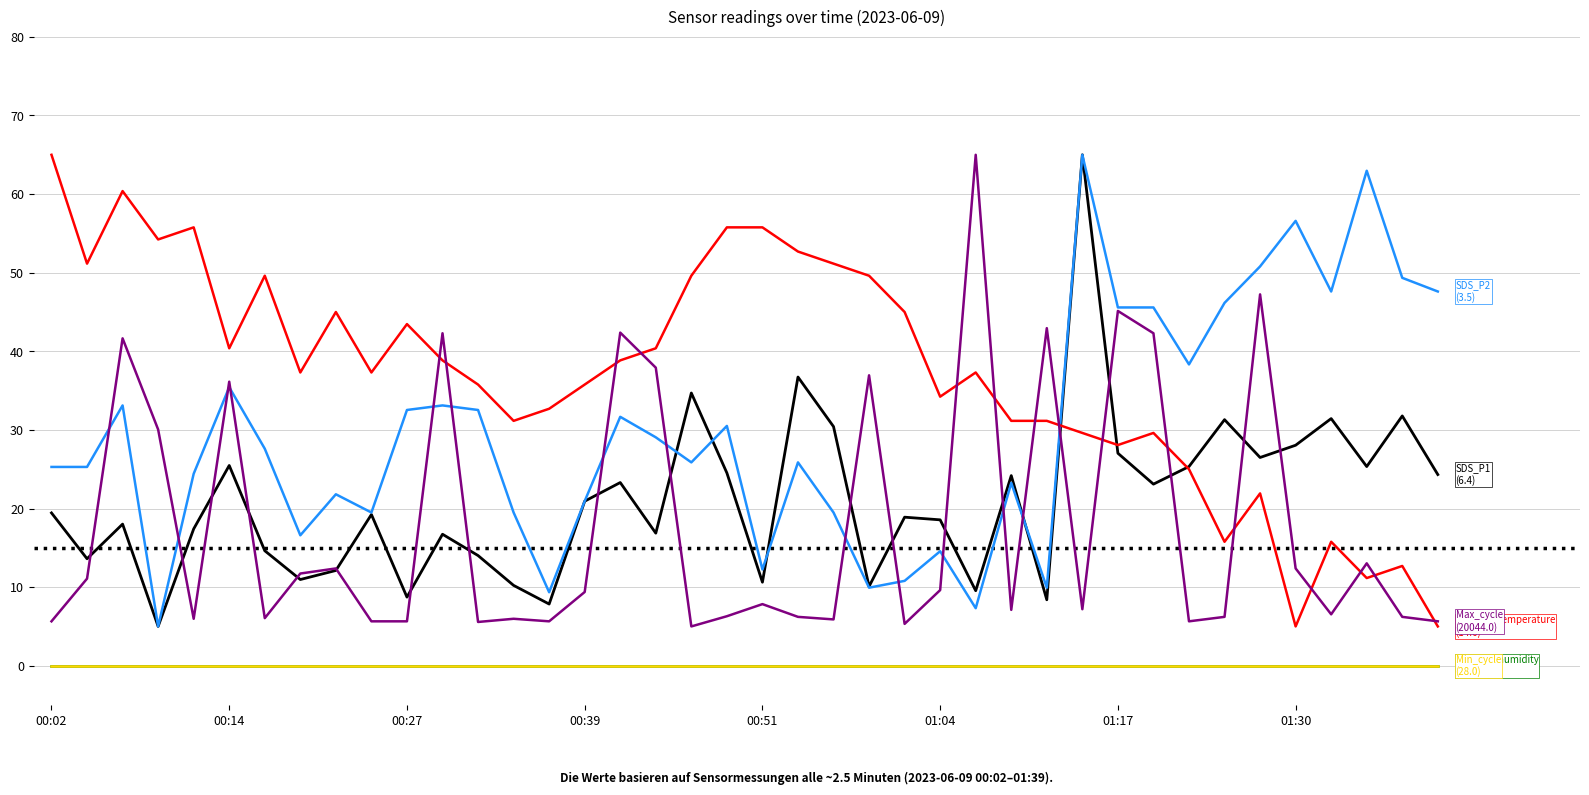

Is this an area chart (filled region under the line)?

No